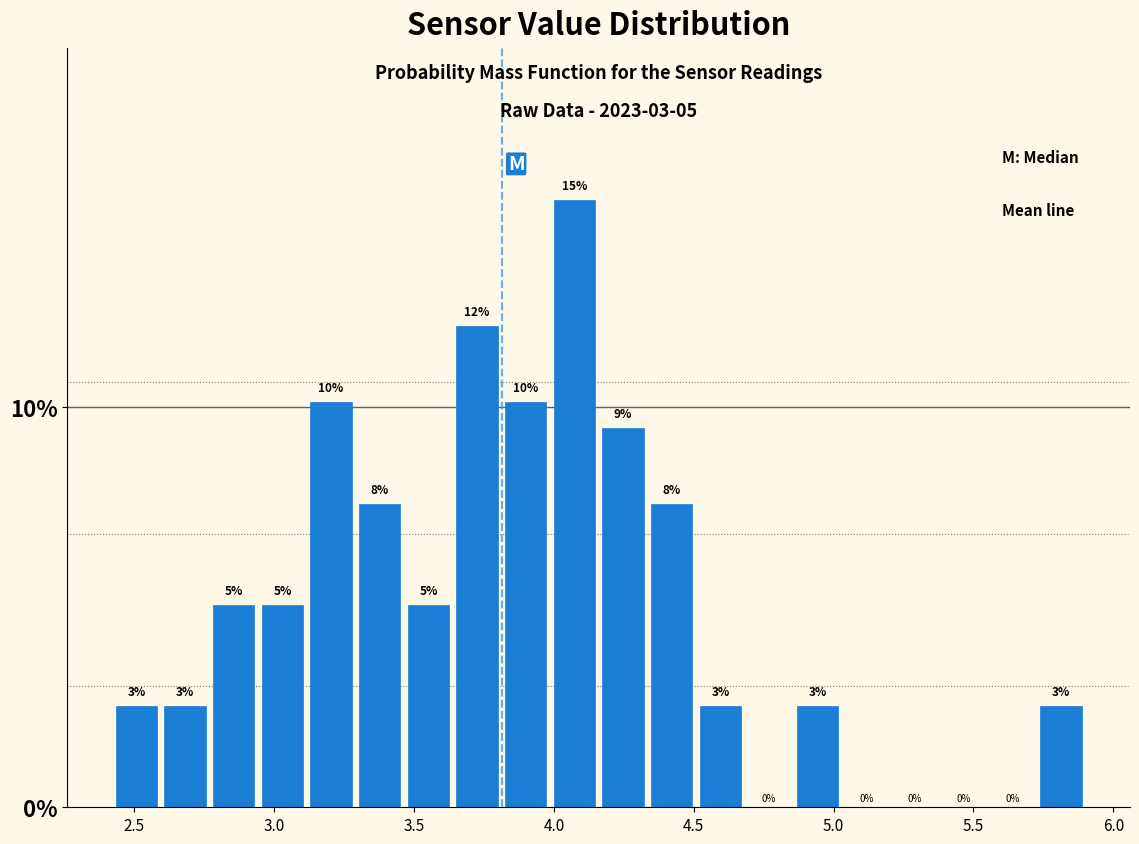

Read against the x-axis, roughly where is the centre of the tallest bar?

4.05